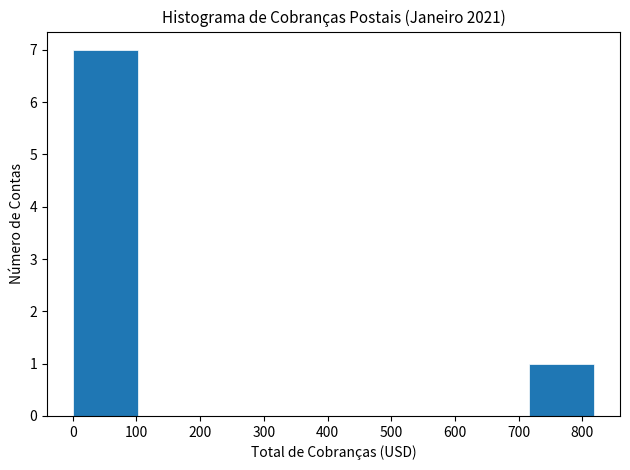

What is the height of the bar covering 720 to 820 on the x-axis? Neither the bar edges nor the heights are printed on the chart, so give them approximately, as read against the axes.

1